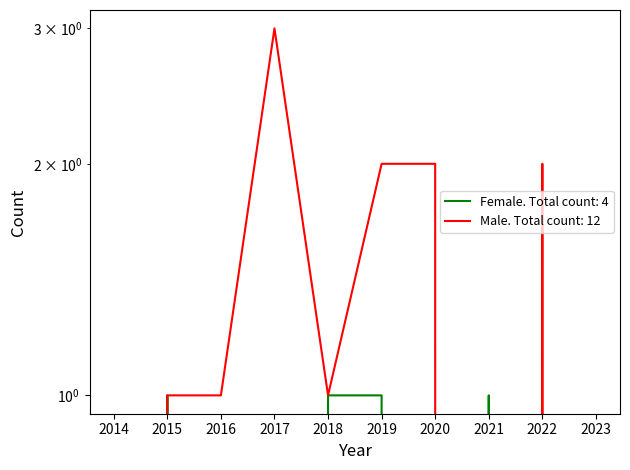

Reading left to right, transcribe all the data shown in this chart.

Female: 0	1	0	0	1	1	0	1	0	0
Male: 0	1	1	3	1	2	2	0	2	0